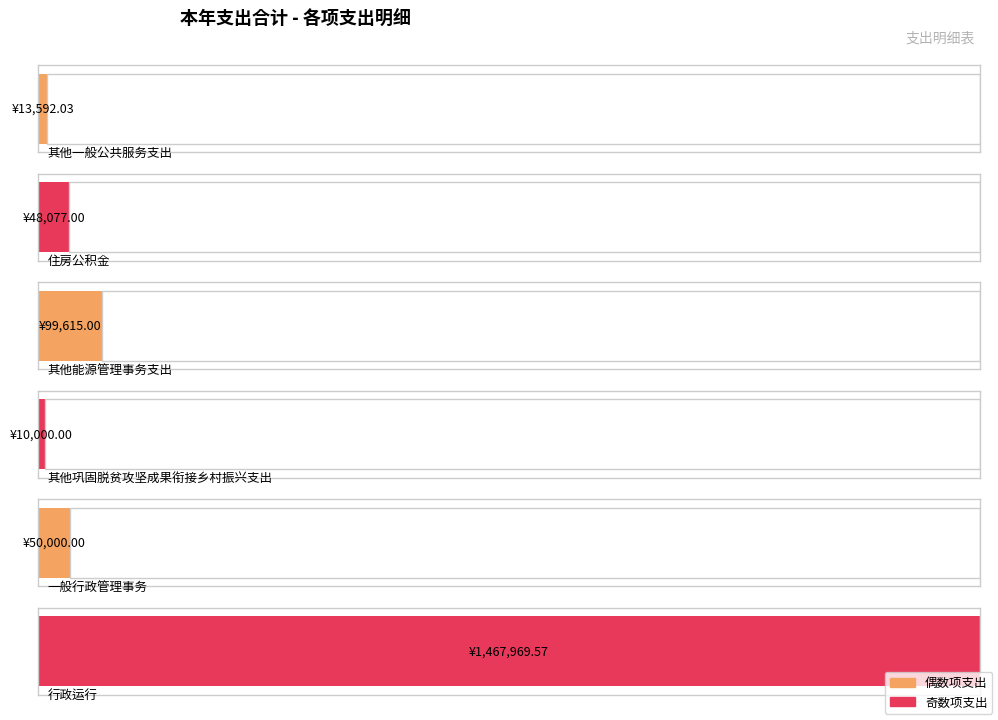

What is the label of the 3rd bar from the left?

其他能源管理事务支出